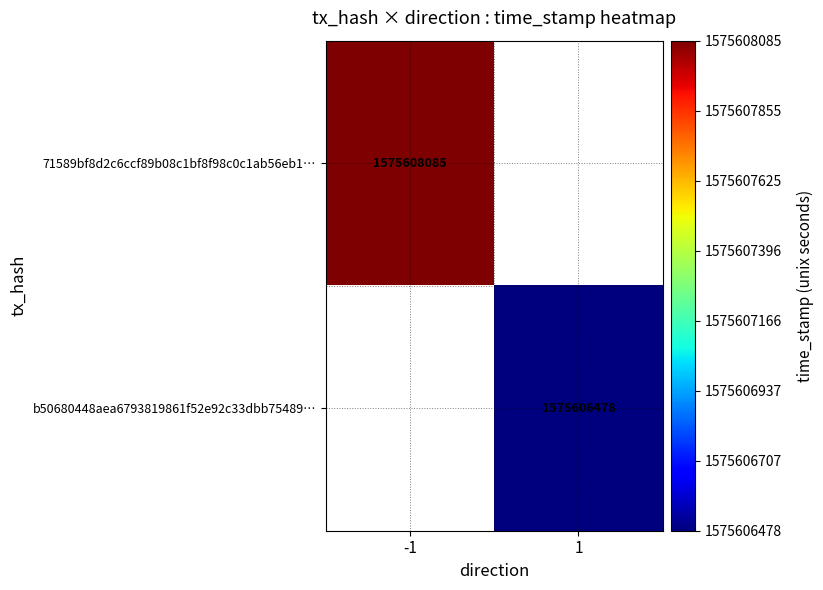

Is it true that 71589bf8d2c6ccf89b08c1bf8f98c0c1ab56eb1… equals 2512773057 at -1?

False